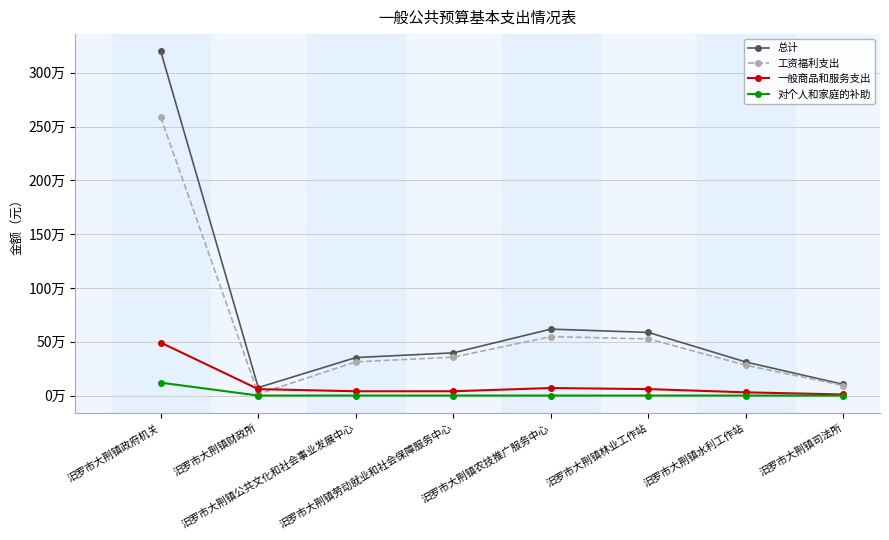

Between 汨罗市大荆镇司法所 and 汨罗市大荆镇农技推广服务中心, which is larger?

汨罗市大荆镇农技推广服务中心